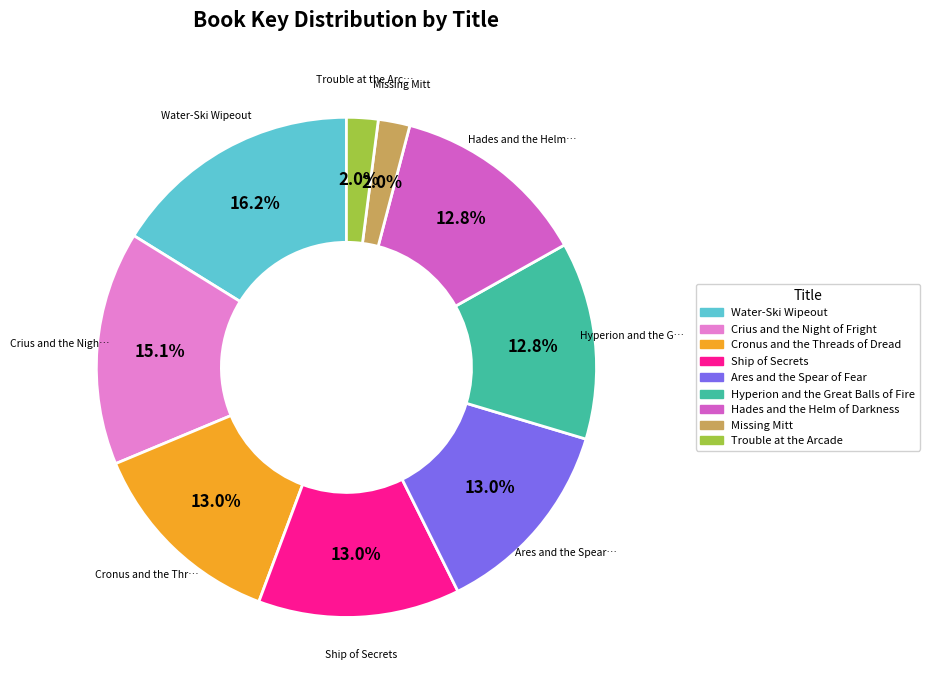

Which slice is the largest?

Water-Ski Wipeout